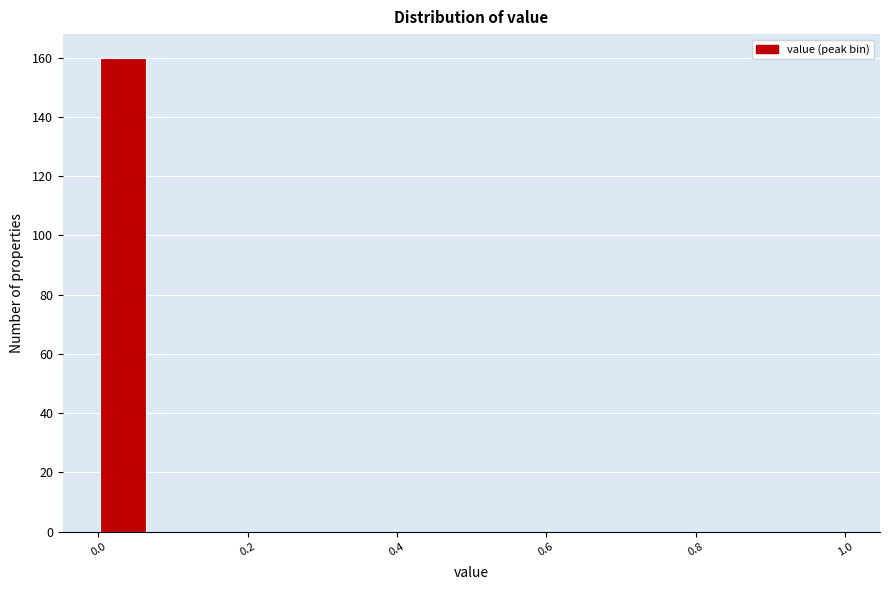

Around what value on the x-axis is the tallest bar? Give the approximate position of its centre, as read against the axis.

0.04